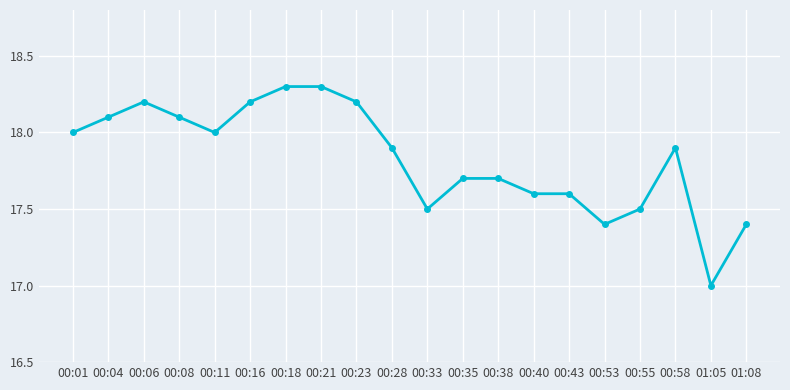

Reading left to right, list all the values displayed in this chart.

18.0	18.1	18.2	18.1	18.0	18.2	18.3	18.3	18.2	17.9	17.5	17.7	17.7	17.6	17.6	17.4	17.5	17.9	17.0	17.4